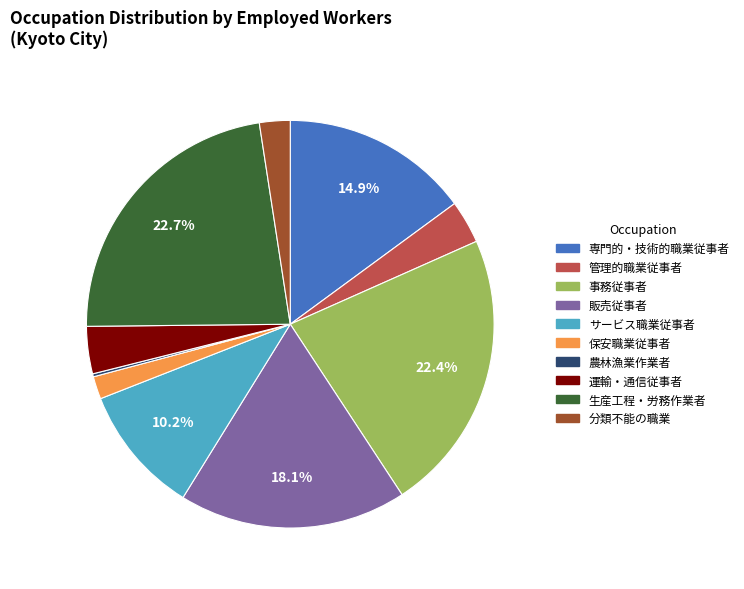

What portion of the pie excludes 生産工程・労務作業者?

77.3%